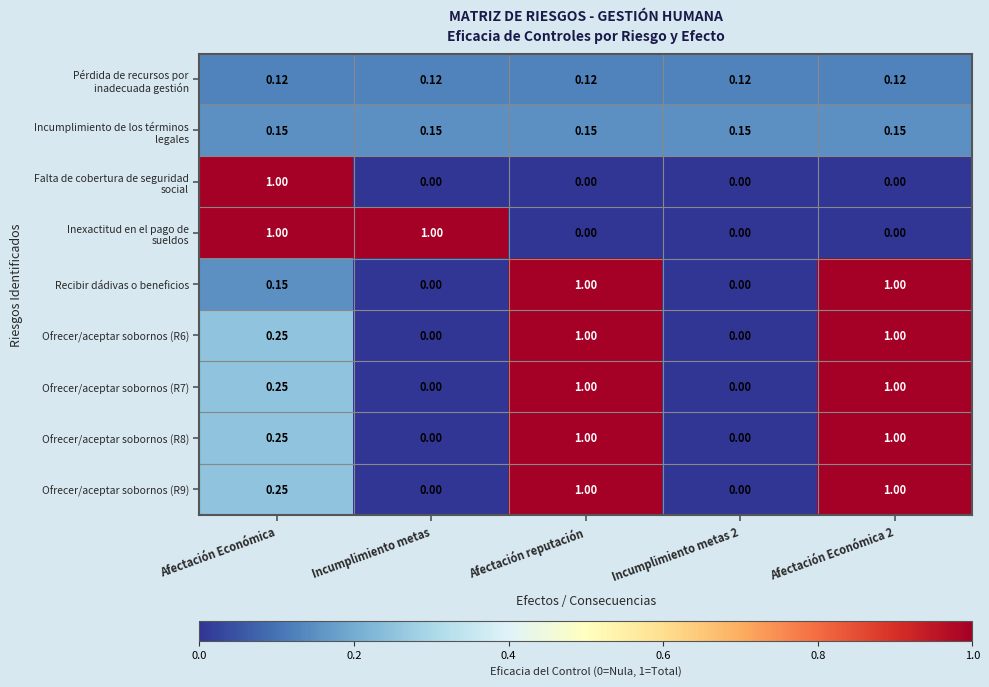

How many data points in Ofrecer/aceptar sobornos (R6) are above 0?

3